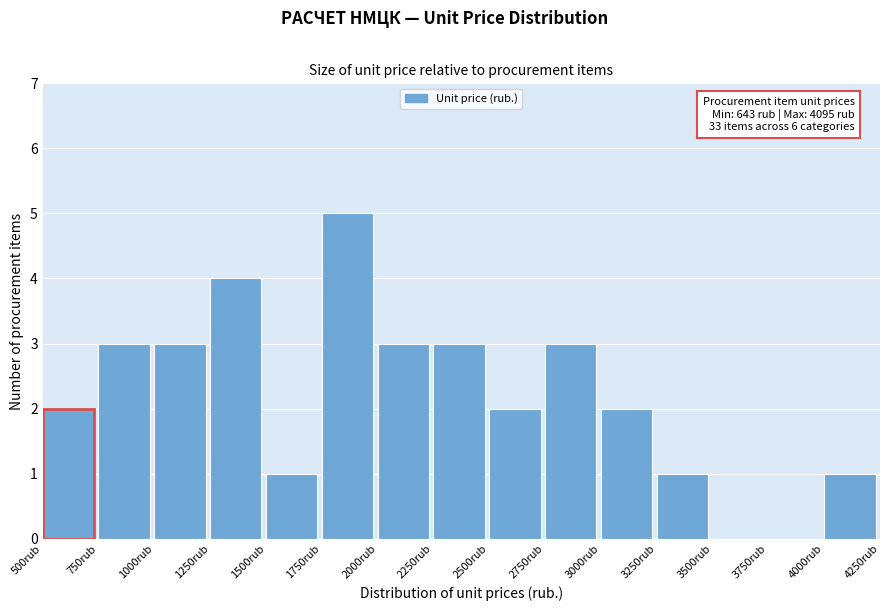

Over which range of the x-axis is the bar tallest?

1750 to 2000